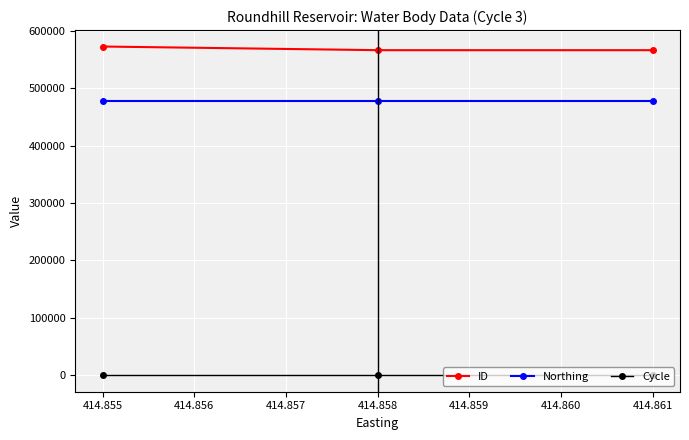

The value of ID at 414.858 is 363612. True or false?

False